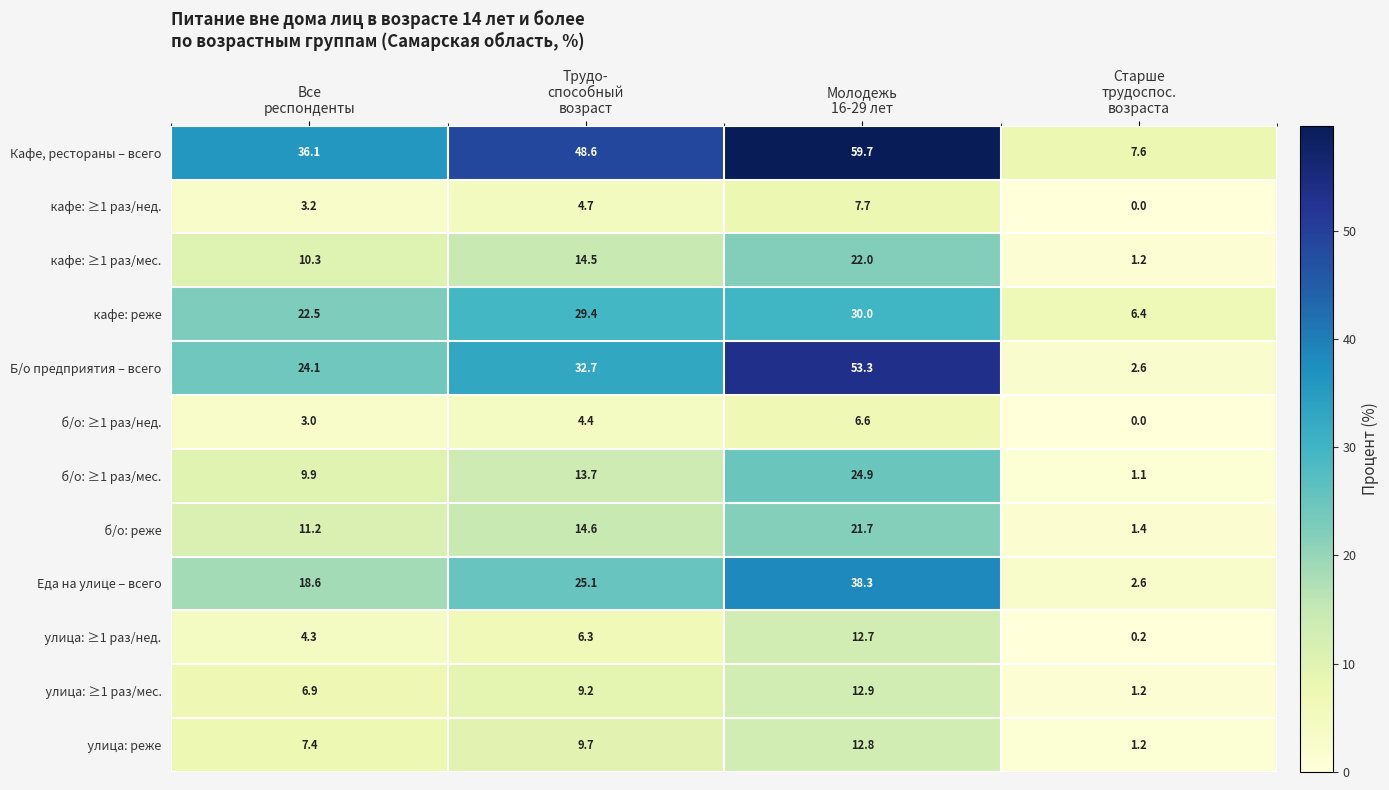

What is the maximum value shown in the chart?

59.7